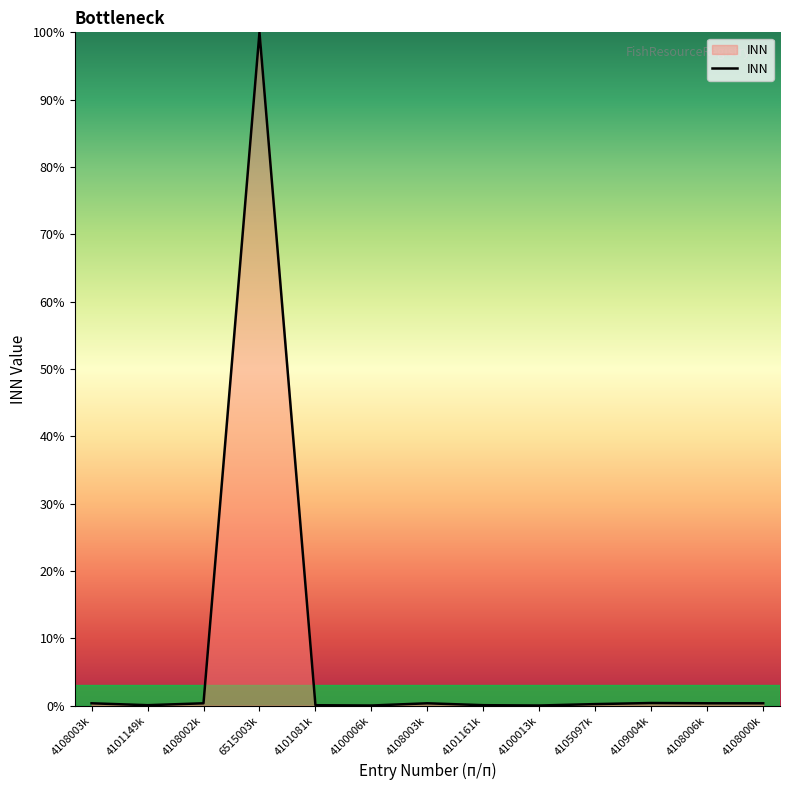

Does the chart display data point markers on the line(s)?

No